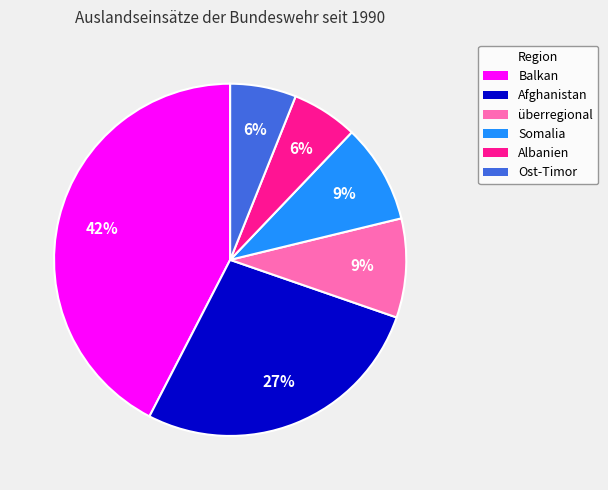

What percentage is the Ost-Timor slice, to the nearest percent?

6%